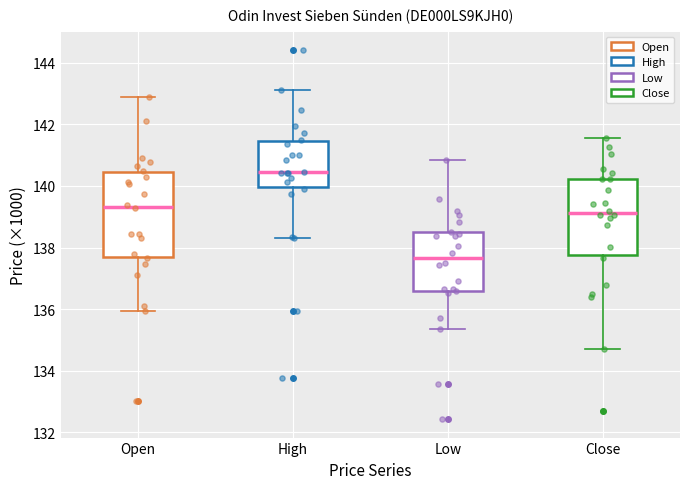

Reading left to right, read every box against the y-axis: the position of its median line, the range the box covers, and the ends of its whiskers. The values are not printed on the chart, so give them approximately, as read against the axis.

Open: median 139.4, box 137.6 to 140.4, whiskers 136.0 to 142.8
High: median 140.4, box 140.0 to 141.4, whiskers 138.4 to 143.2
Low: median 137.6, box 136.6 to 138.6, whiskers 135.4 to 140.8
Close: median 139.2, box 137.8 to 140.2, whiskers 134.8 to 141.6